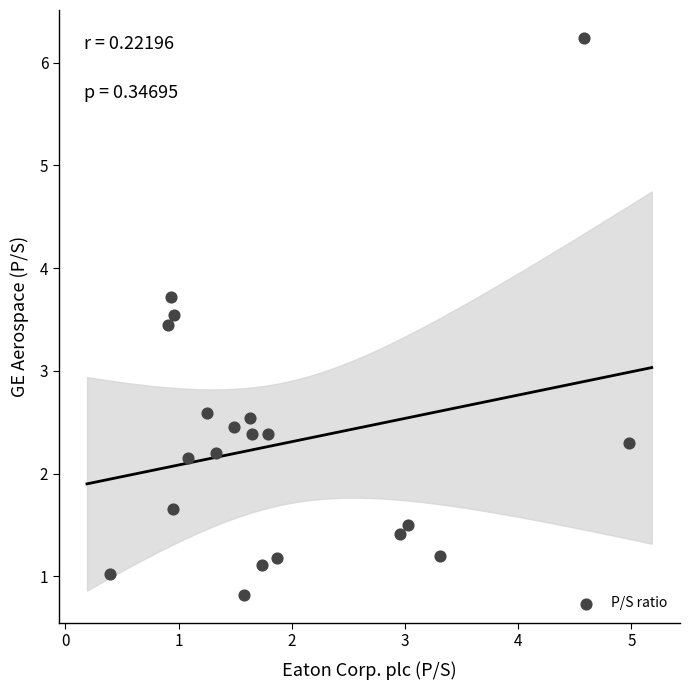

What is the range of X values (max minus min)?

4.6